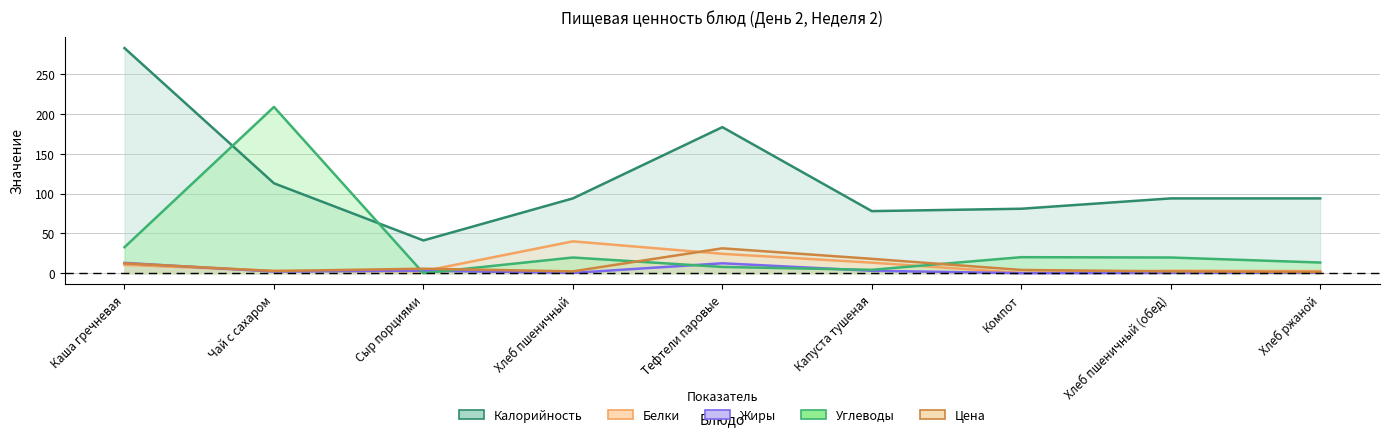

How many times do Цена and Жиры cross each other?

1